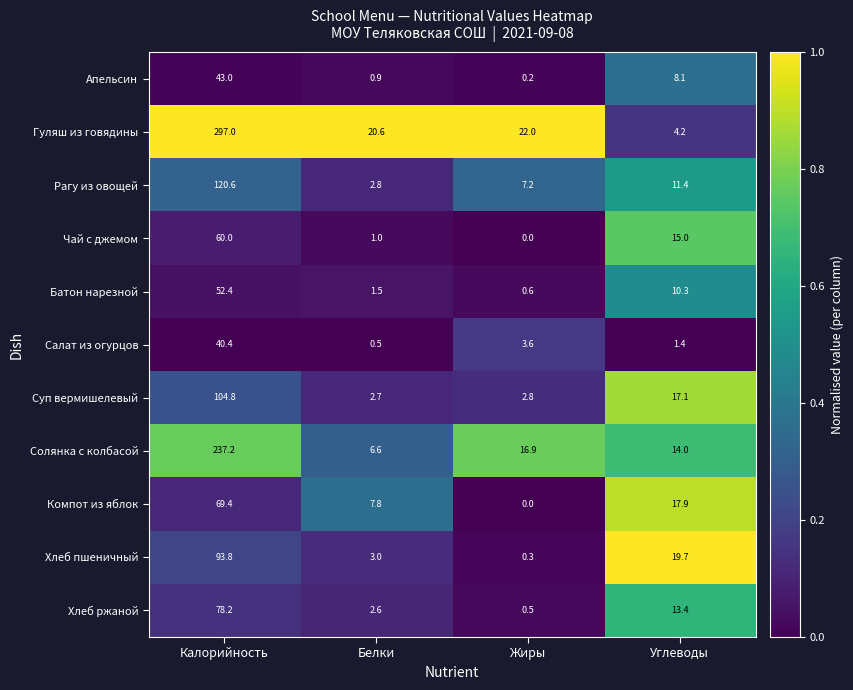

What is the total value across all series at Углеводы?

132.5